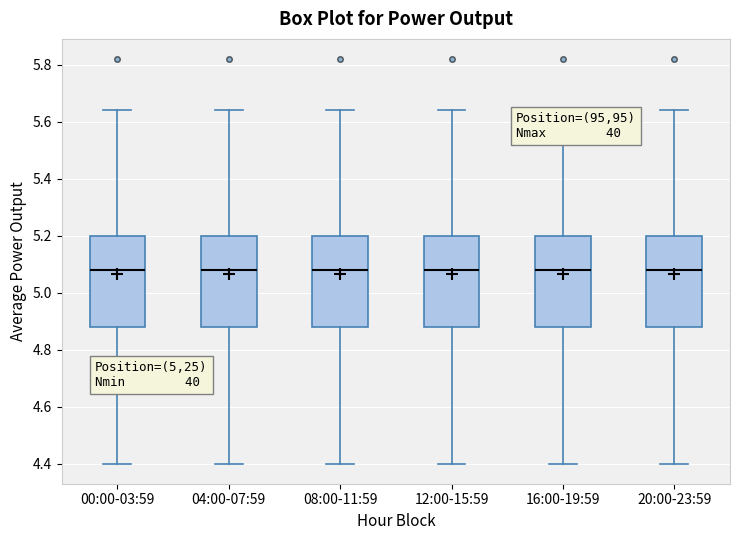

Reading left to right, transcribe this box plot: for each box, give where its median line is, the range the box spans, and where its two whiskers end, as read against the y-axis. The values are not printed on the chart, so give them approximately, as read against the axis.

00:00-03:59: median 5.08, box 4.88 to 5.20, whiskers 4.40 to 5.64
04:00-07:59: median 5.08, box 4.88 to 5.20, whiskers 4.40 to 5.64
08:00-11:59: median 5.08, box 4.88 to 5.20, whiskers 4.40 to 5.64
12:00-15:59: median 5.08, box 4.88 to 5.20, whiskers 4.40 to 5.64
16:00-19:59: median 5.08, box 4.88 to 5.20, whiskers 4.40 to 5.64
20:00-23:59: median 5.08, box 4.88 to 5.20, whiskers 4.40 to 5.64